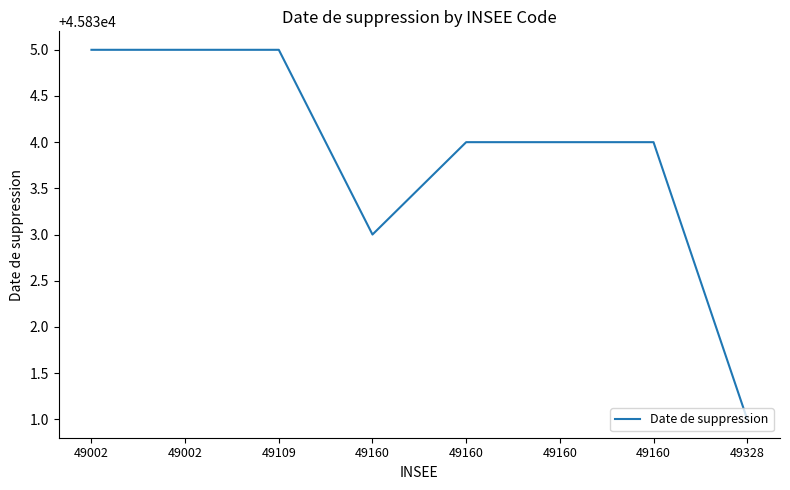

How many lines are shown in the chart?

1